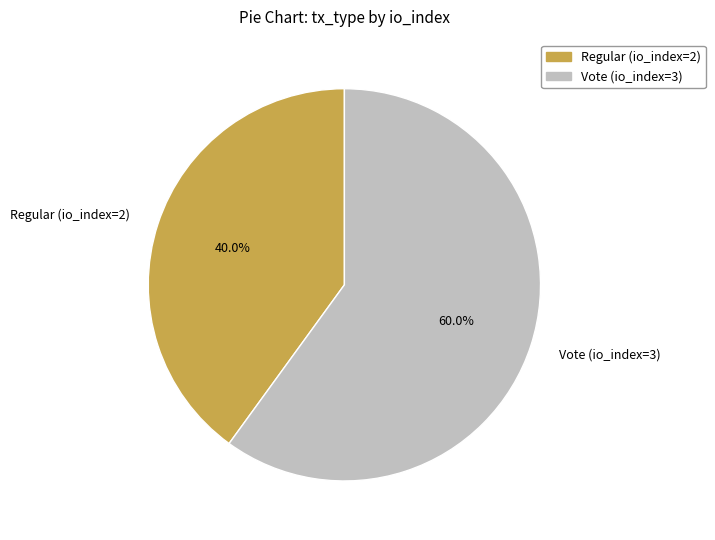

What percentage do Regular (io_index=2) and Vote (io_index=3) together represent?

100.0%